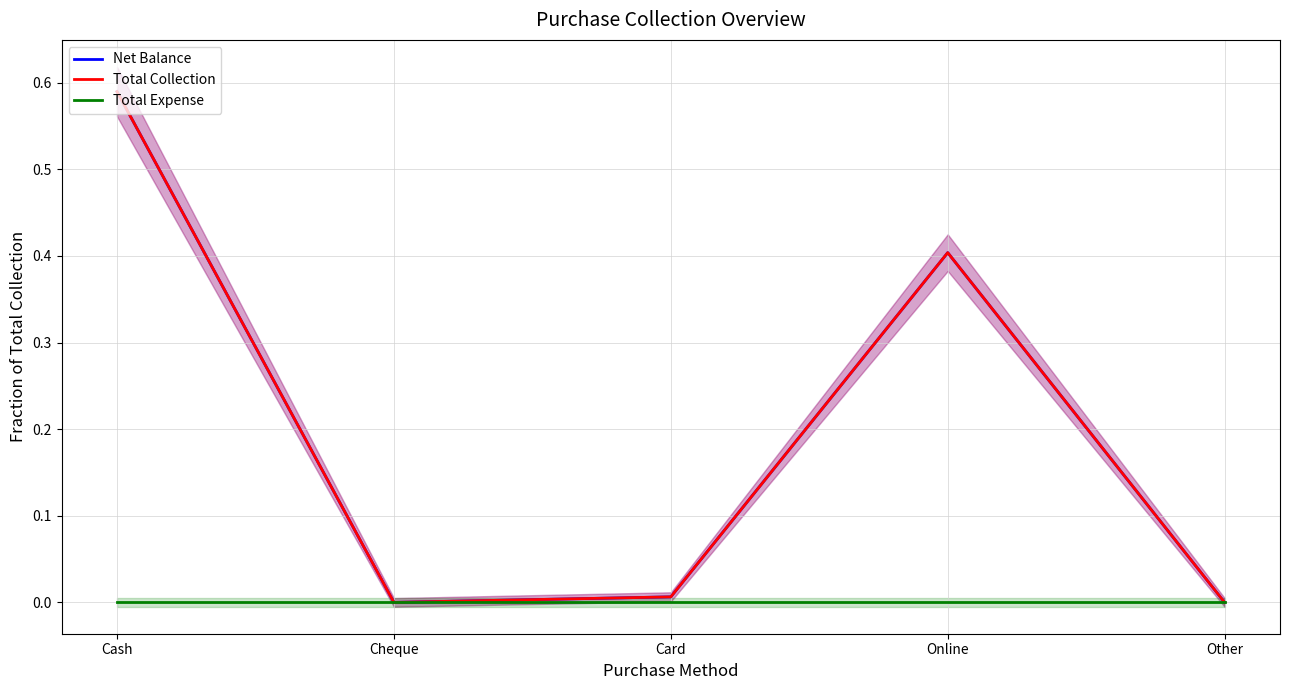

How many positive values does the Net Balance series have?

3